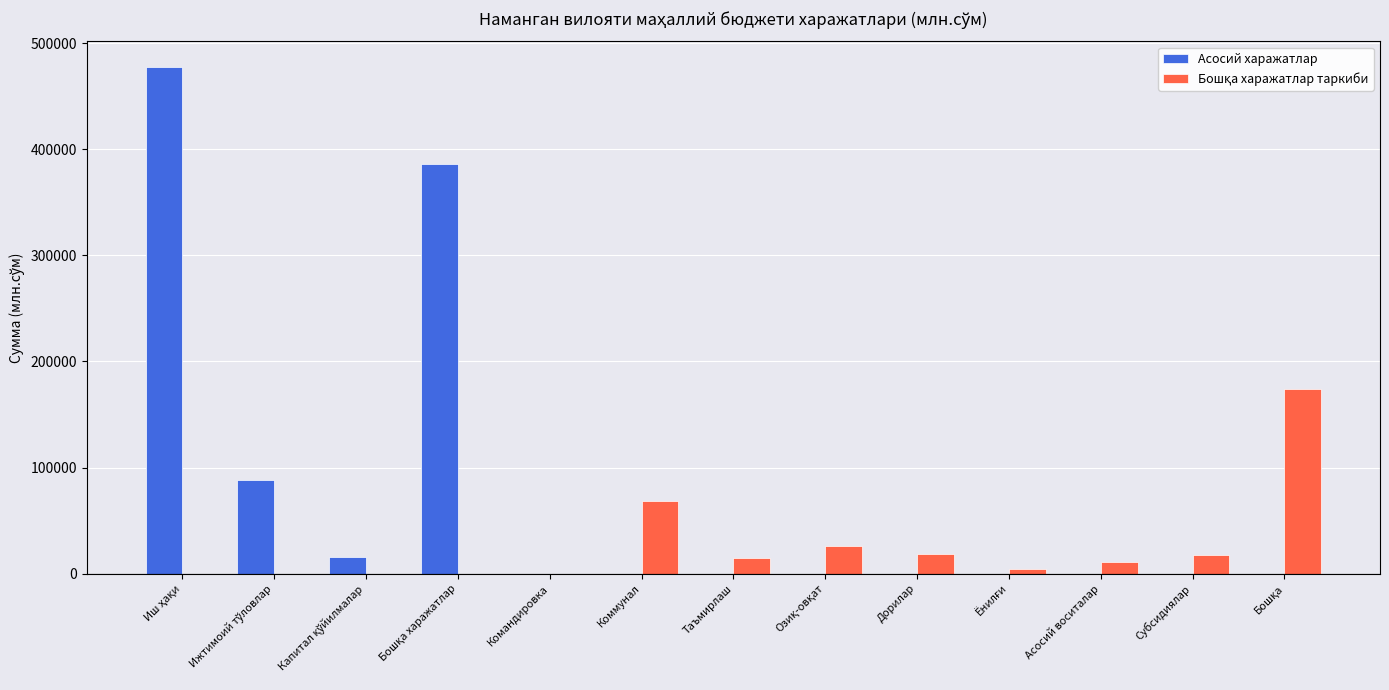

The value of Асосий харажатлар at Субсидиялар is 162144.8. True or false?

False